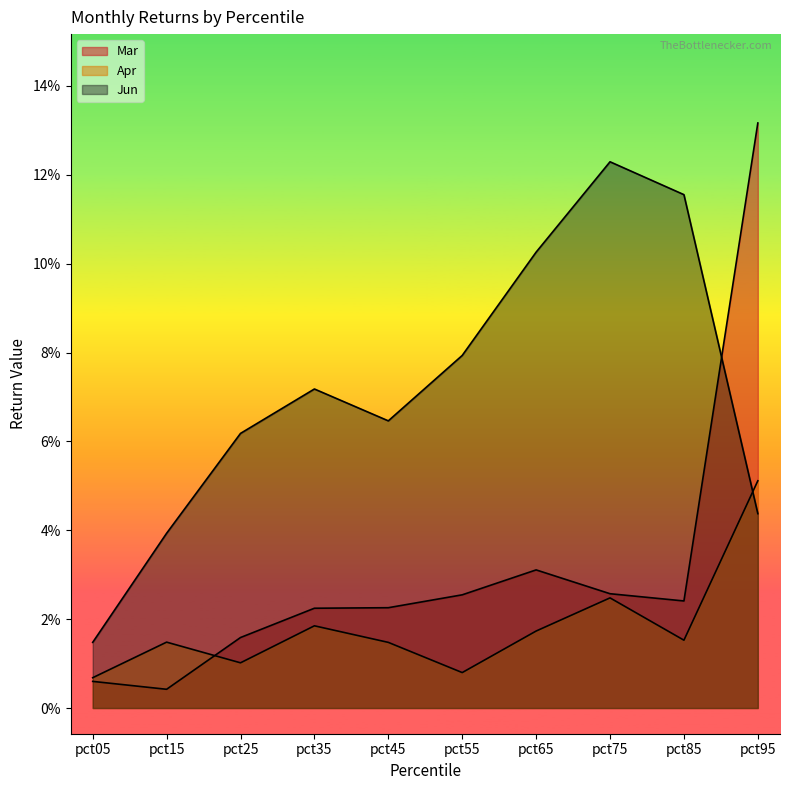

Which series has the largest total across all categories?

Jun